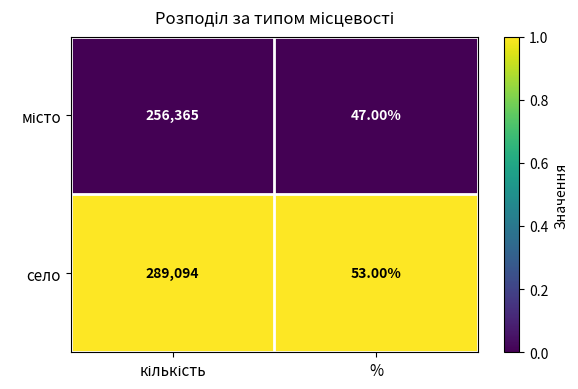

Which series has the largest range (max minus min)?

село